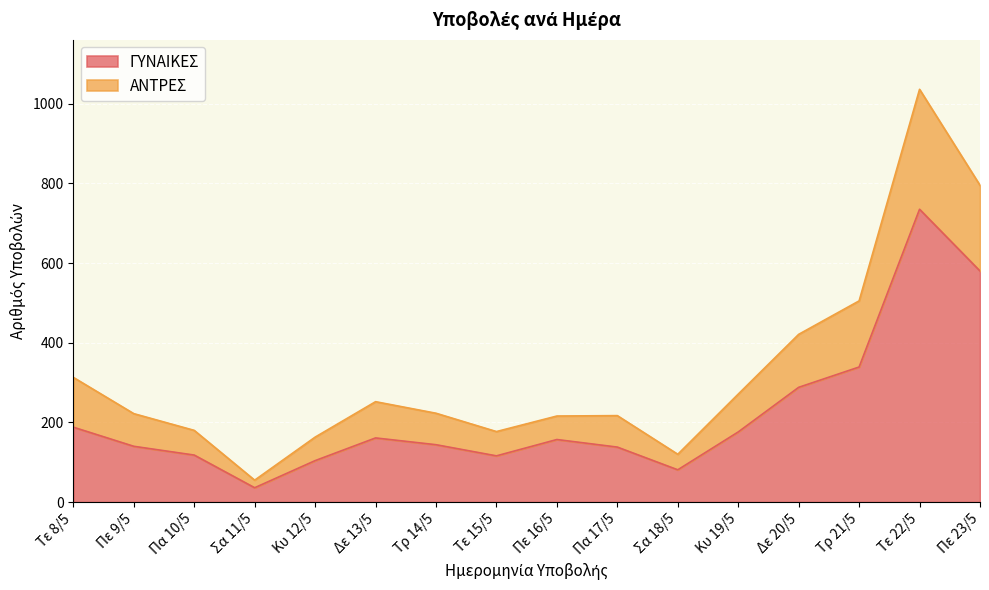

Is the value of ΓΥΝΑΙΚΕΣ at Δε 20/5 greater than the value of ΑΝΤΡΕΣ at Πα 10/5?

Yes